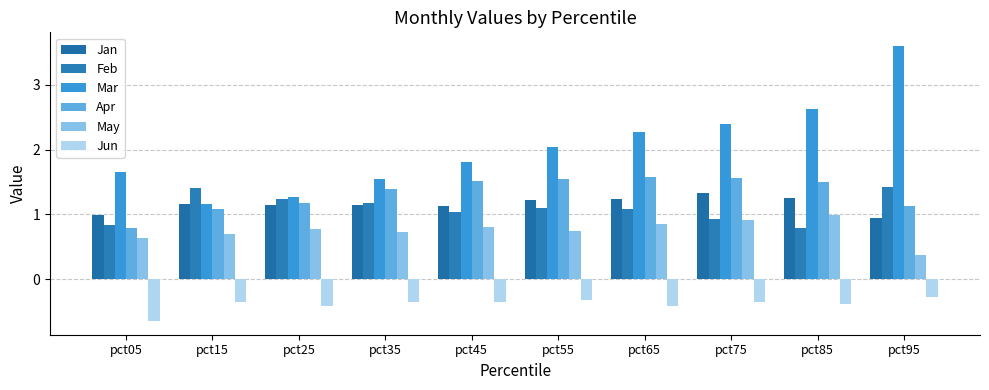

Reading right to left, what are all the values shown in this chart?

Jan: pct95=0.9	pct85=1.2	pct75=1.3	pct65=1.2	pct55=1.2	pct45=1.1	pct35=1.2	pct25=1.1	pct15=1.2	pct05=1.0
Feb: pct95=1.4	pct85=0.8	pct75=0.9	pct65=1.1	pct55=1.1	pct45=1.0	pct35=1.2	pct25=1.2	pct15=1.4	pct05=0.8
Mar: pct95=3.6	pct85=2.6	pct75=2.4	pct65=2.3	pct55=2.0	pct45=1.8	pct35=1.5	pct25=1.3	pct15=1.2	pct05=1.7
Apr: pct95=1.1	pct85=1.5	pct75=1.6	pct65=1.6	pct55=1.5	pct45=1.5	pct35=1.4	pct25=1.2	pct15=1.1	pct05=0.8
May: pct95=0.4	pct85=1.0	pct75=0.9	pct65=0.9	pct55=0.7	pct45=0.8	pct35=0.7	pct25=0.8	pct15=0.7	pct05=0.6
Jun: pct95=-0.3	pct85=-0.4	pct75=-0.3	pct65=-0.4	pct55=-0.3	pct45=-0.3	pct35=-0.4	pct25=-0.4	pct15=-0.4	pct05=-0.6